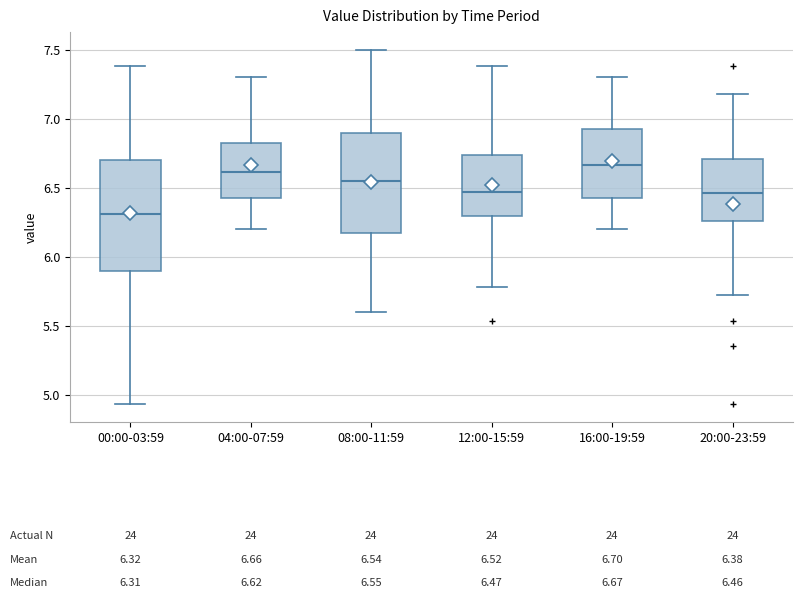

Comparing the boxes themselves (not the whiskers), which one is the tallest?

00:00-03:59